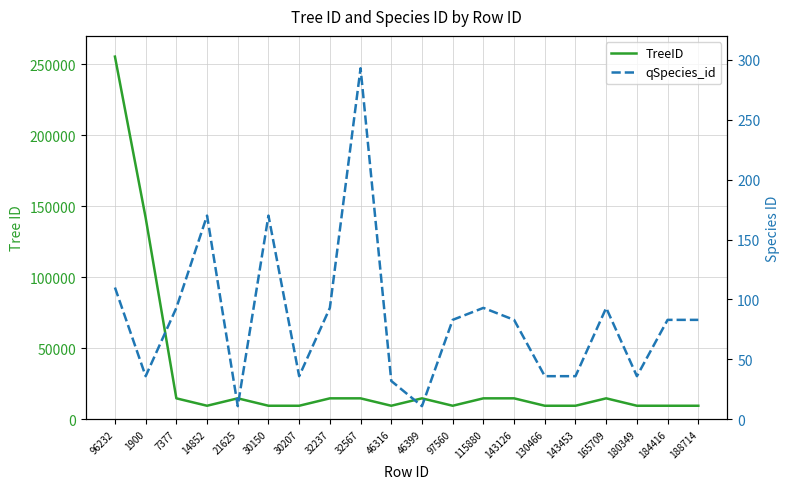

What are all the series names shown in the legend?

TreeID, qSpecies_id